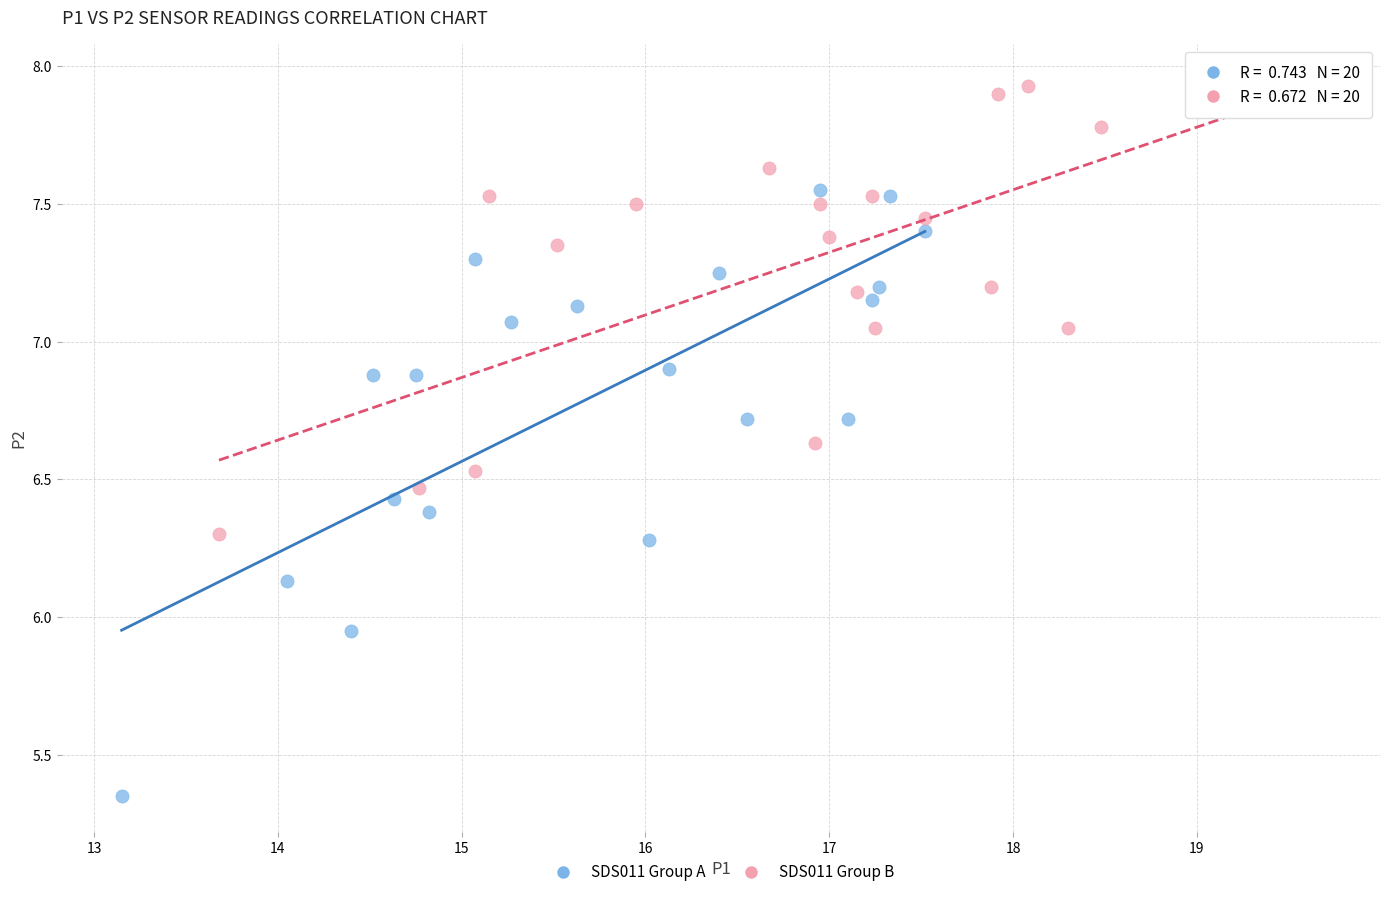

Which series has the widest spread of Y values?

SDS011 Group A